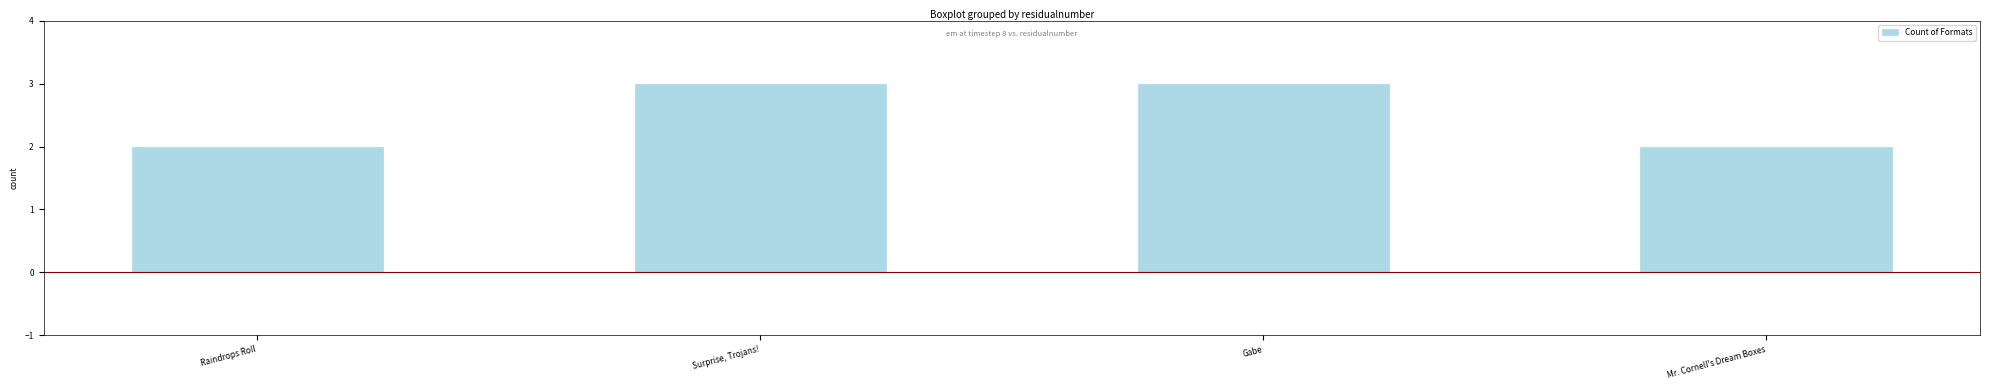

The chart shows a value of 2 at Mr. Cornell's Dream Boxes. True or false?

True